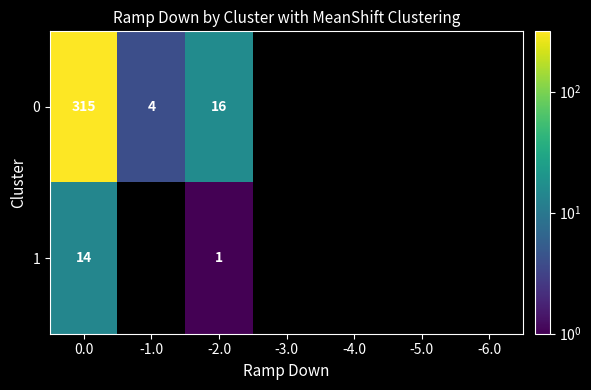

Is the value of 0 at -2.0 greater than the value of 1 at 0.0?

Yes